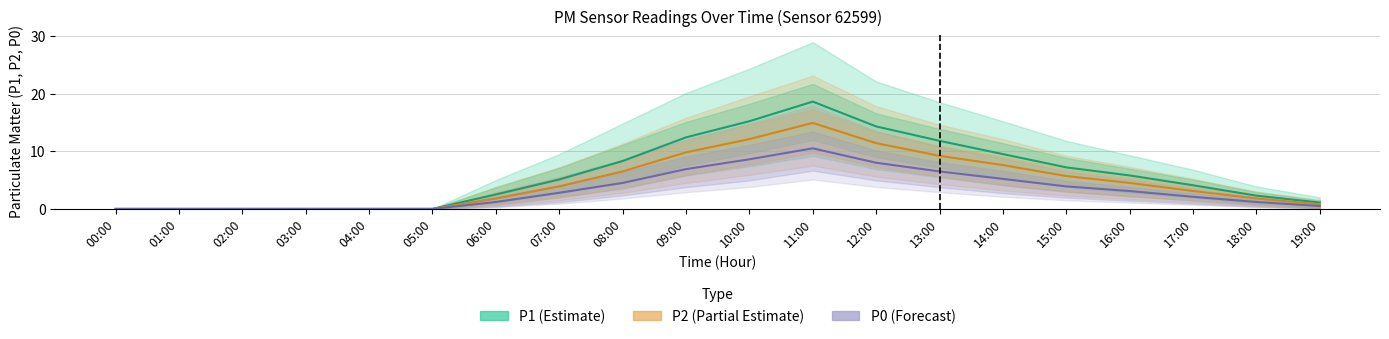

Which series has the widest spread of values?

P1 (Estimate)